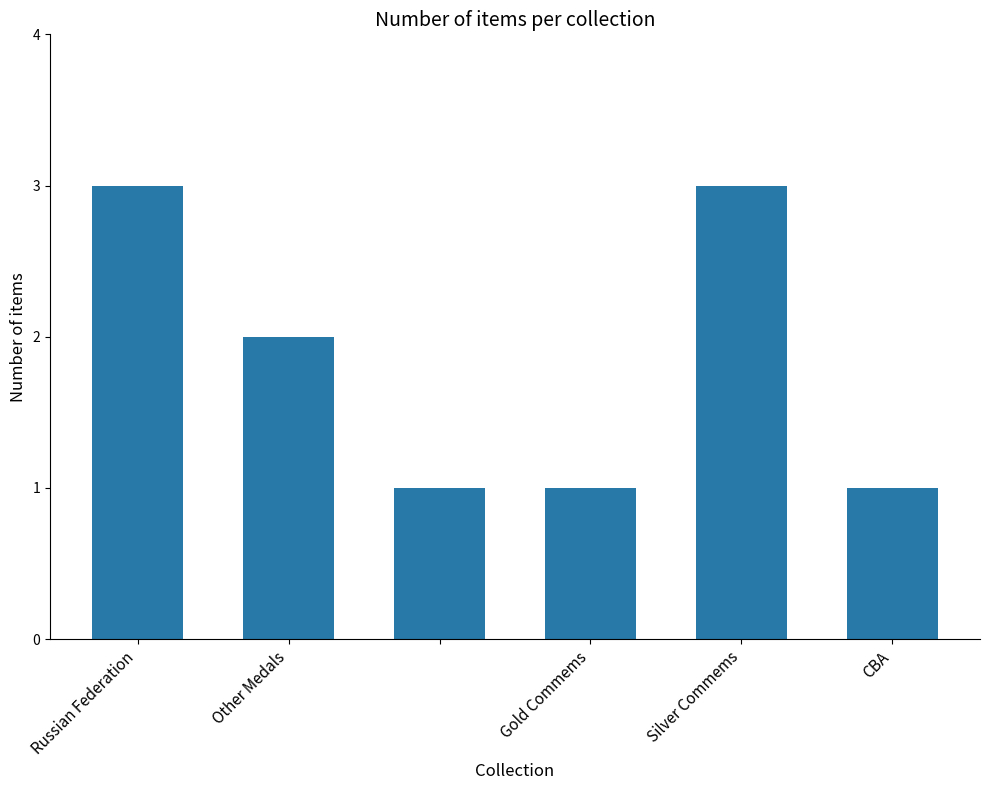

What is the value of the 4th bar from the left?

1